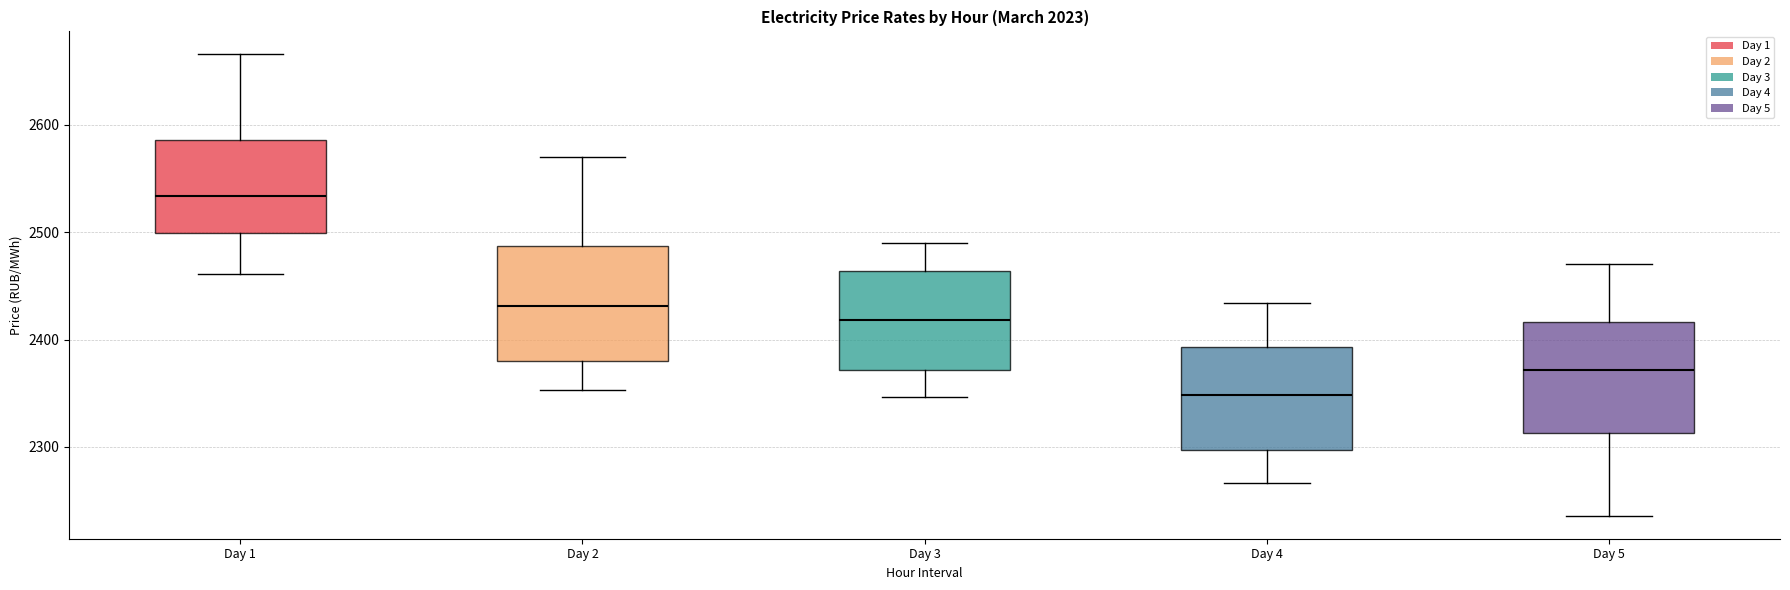

Reading left to right, transcribe this box plot: for each box, give where its median line is, the range the box spans, and where its two whiskers end, as read against the y-axis. The values are not printed on the chart, so give them approximately, as read against the axis.

Day 1: median 2530, box 2500 to 2590, whiskers 2460 to 2670
Day 2: median 2430, box 2380 to 2490, whiskers 2350 to 2570
Day 3: median 2420, box 2370 to 2460, whiskers 2350 to 2490
Day 4: median 2350, box 2300 to 2390, whiskers 2270 to 2430
Day 5: median 2370, box 2310 to 2420, whiskers 2240 to 2470